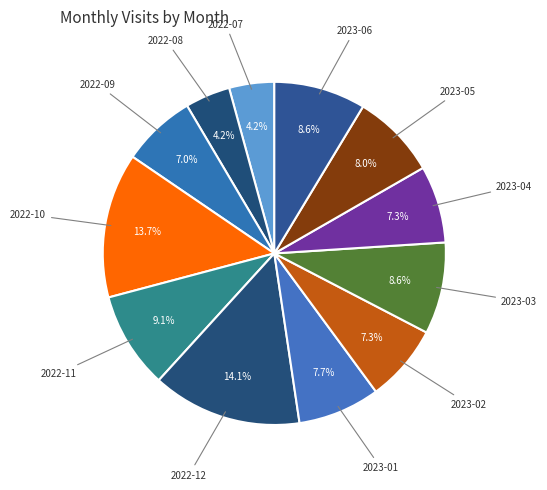

What is the ratio of the value at 2023-06 to the value at 2022-08?

2.0